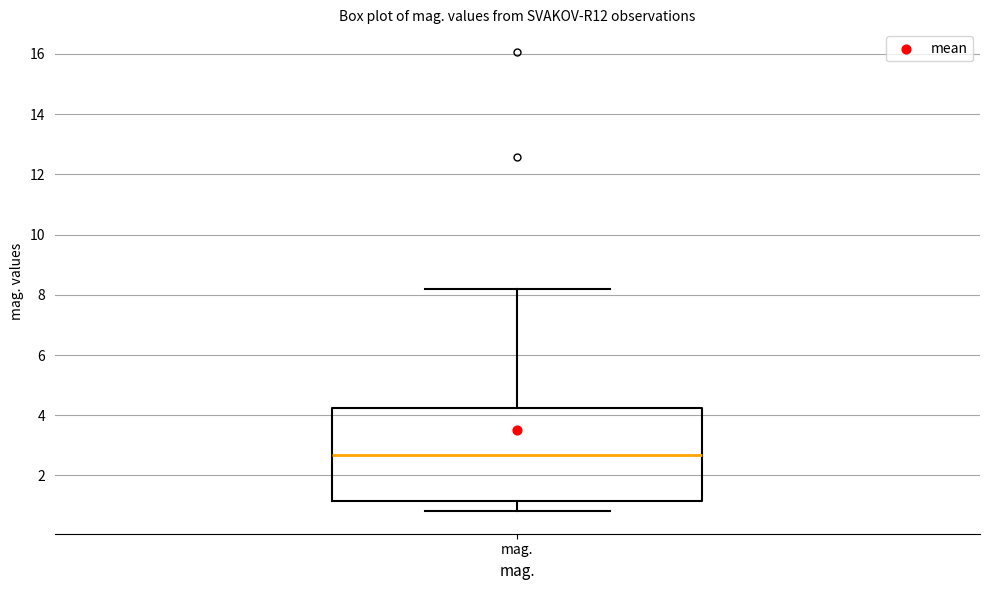

Transcribe this box plot: give where the median line is, the range the box spans, and where the two whiskers end, as read against the y-axis. The values are not printed on the chart, so give them approximately, as read against the axis.

median 2.6, box 1.2 to 4.2, whiskers 0.8 to 8.2